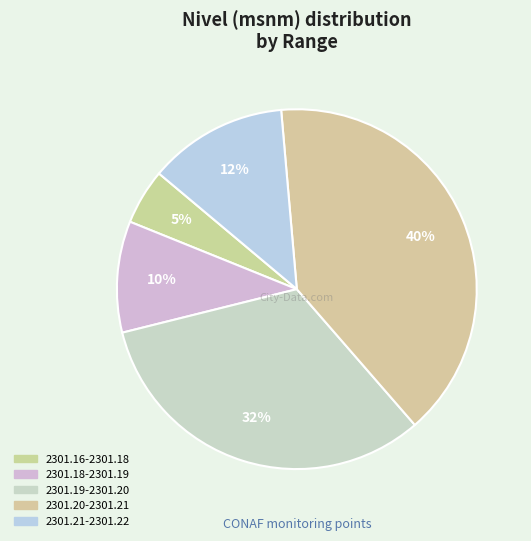

How many segments does this pie chart have?

5